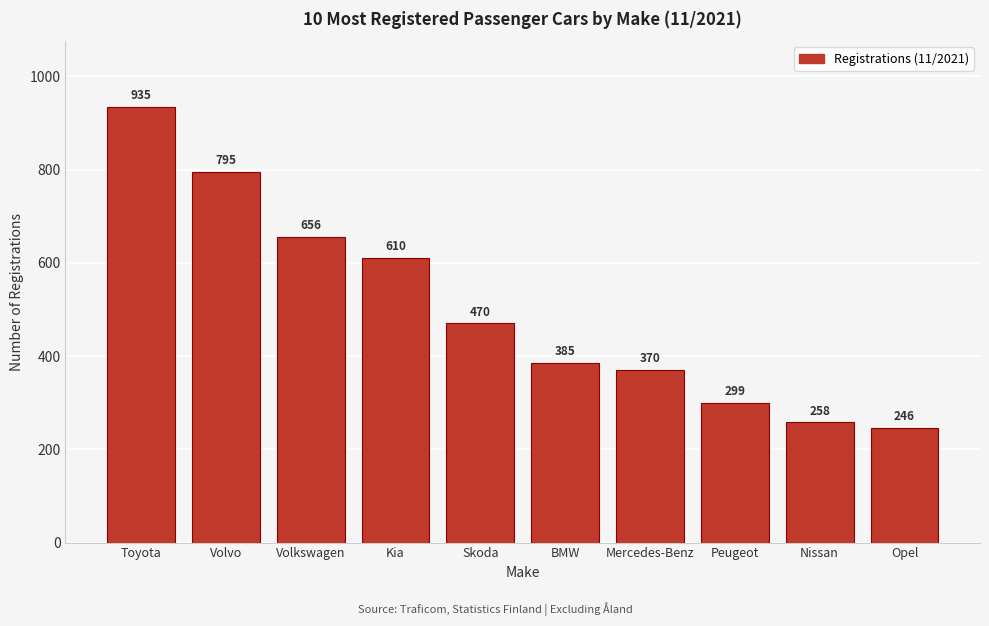

Reading left to right, extract all data points from this chart.

Toyota=935	Volvo=795	Volkswagen=656	Kia=610	Skoda=470	BMW=385	Mercedes-Benz=370	Peugeot=299	Nissan=258	Opel=246